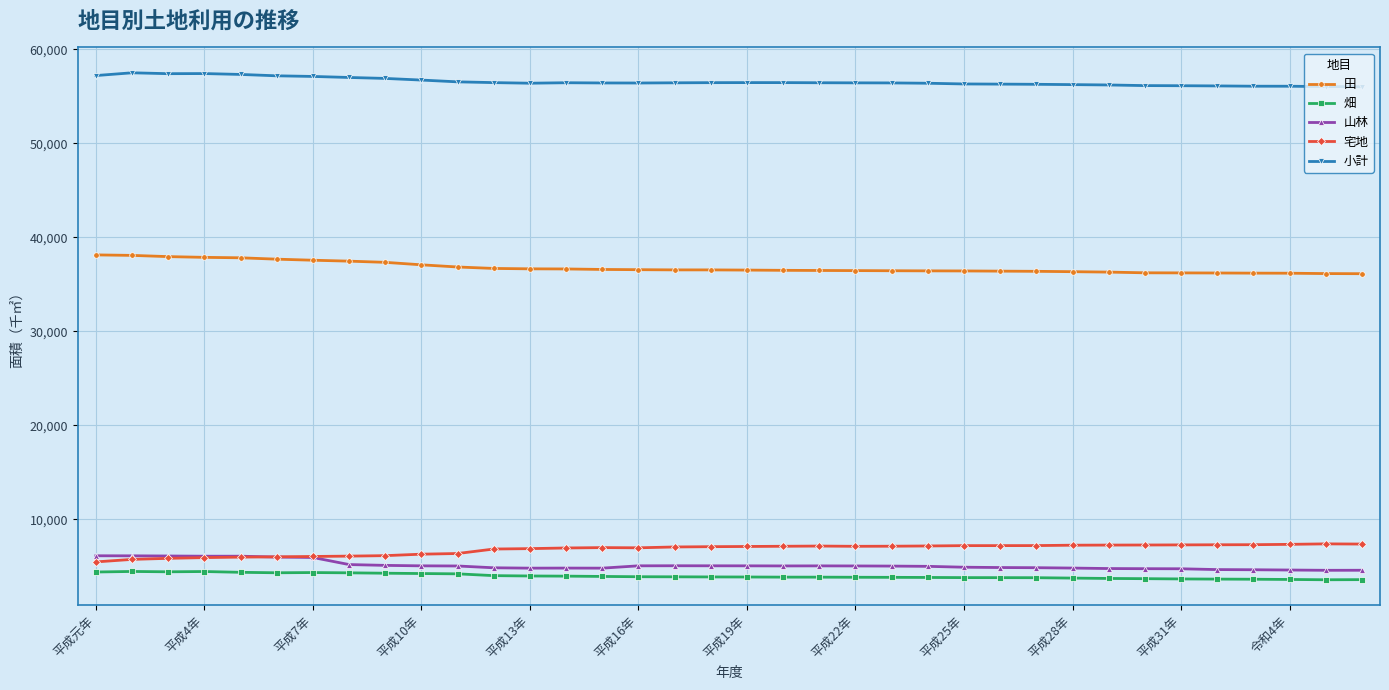

Which series has the largest total across all categories?

小計